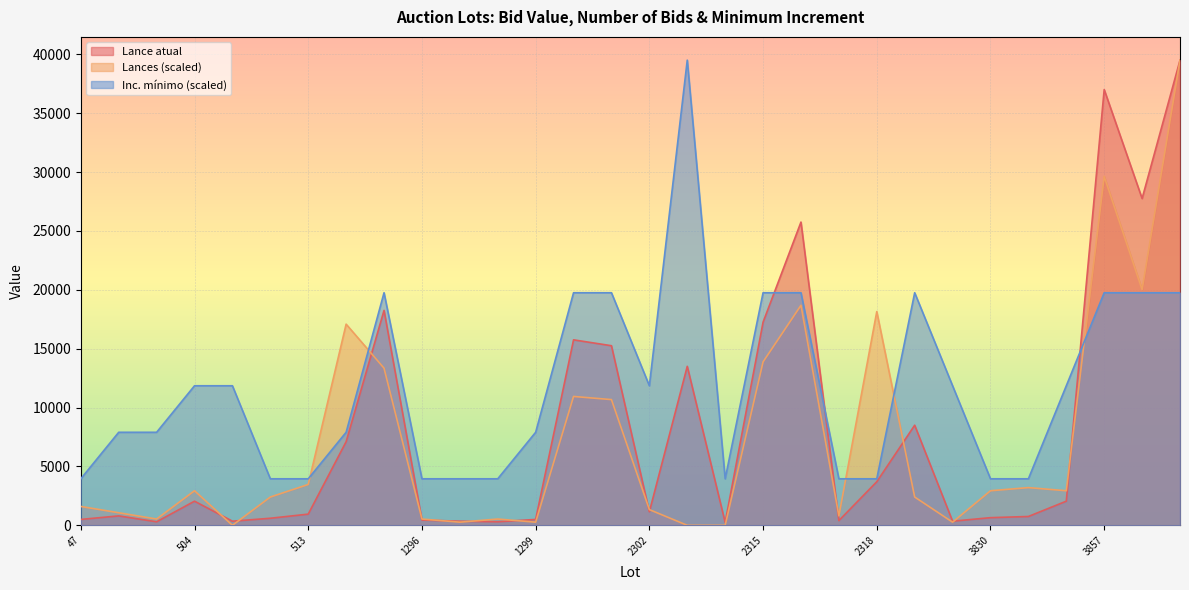

Where do Lances and Lance atual first cross each other?

504 and 511